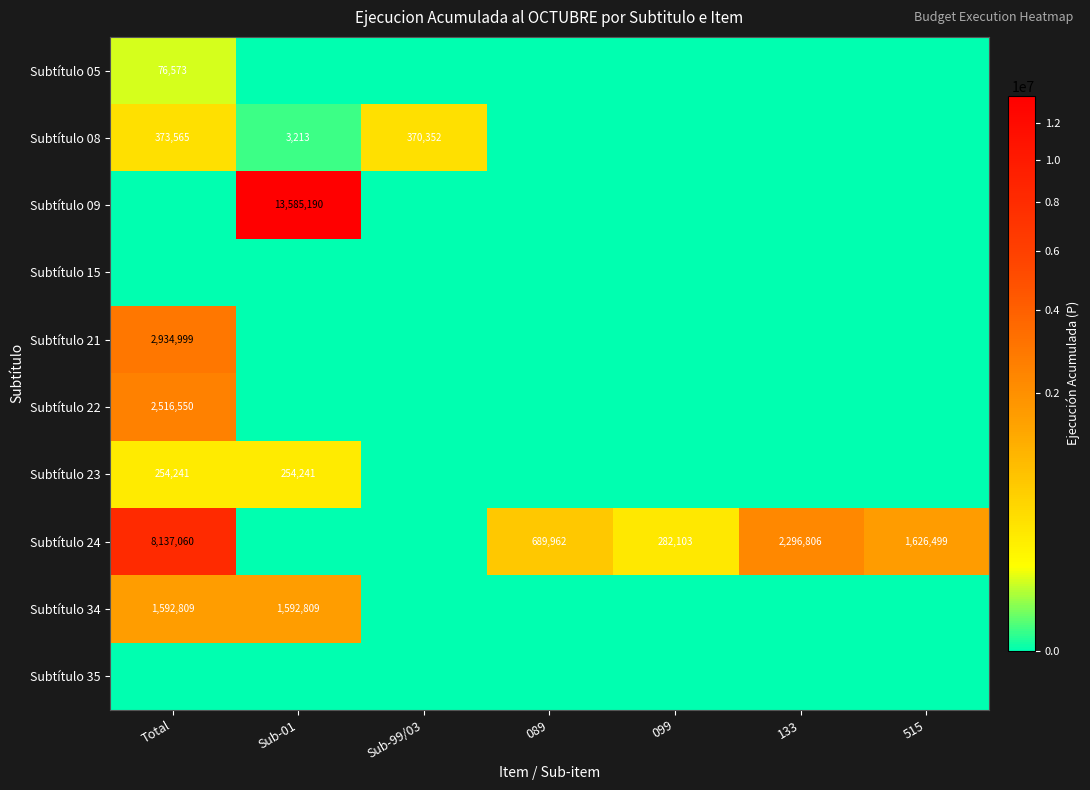

The value of Subtítulo 23 at Total is 254241. True or false?

True